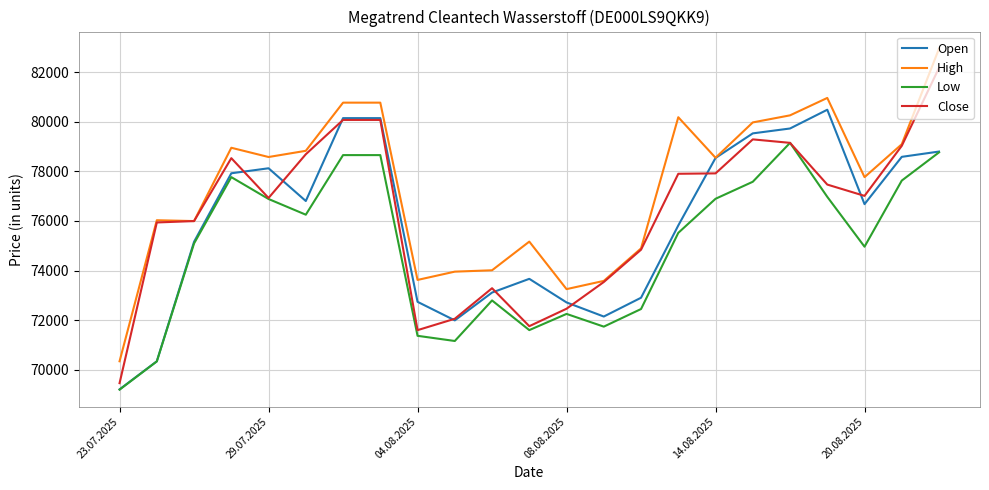

Rank the series by their maximum value, from lowest to highest.

Low, Open, Close, High